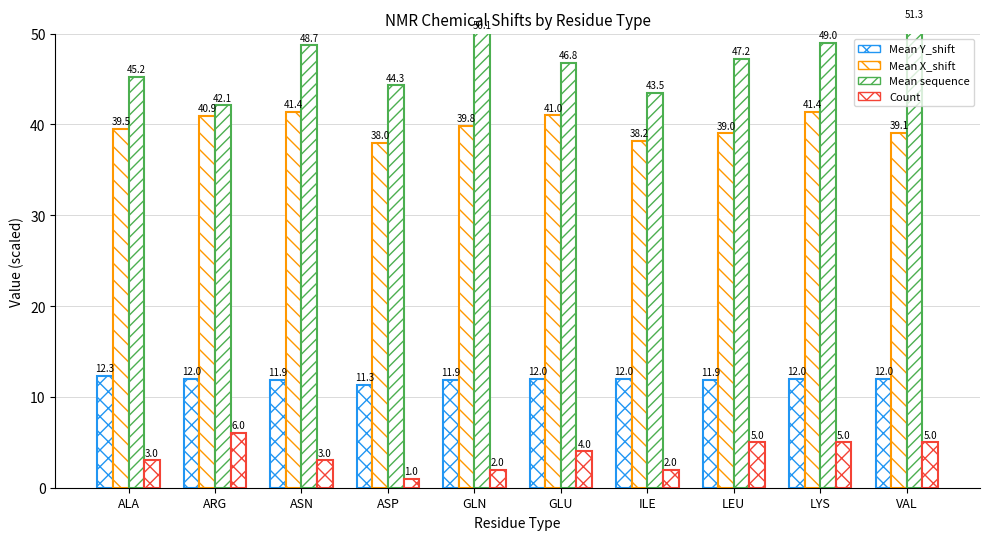

The value of Count at ARG is 3.0. True or false?

False